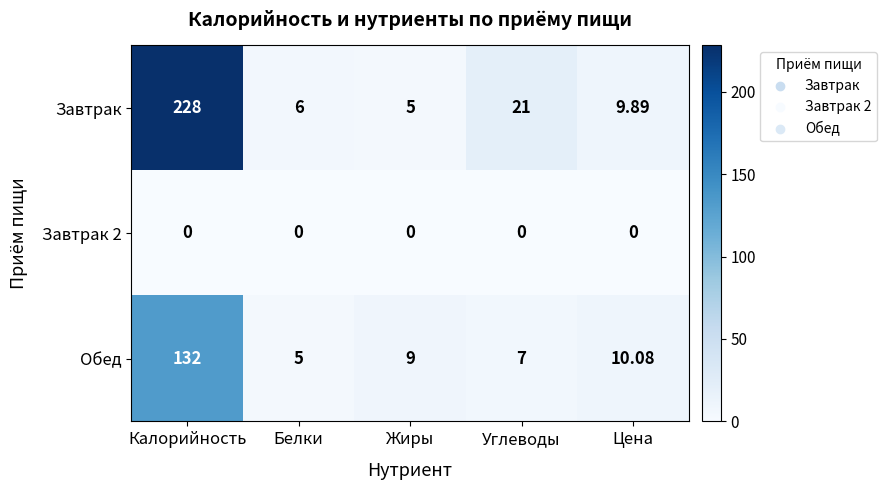

What is the total value across all series at Цена?

20.0